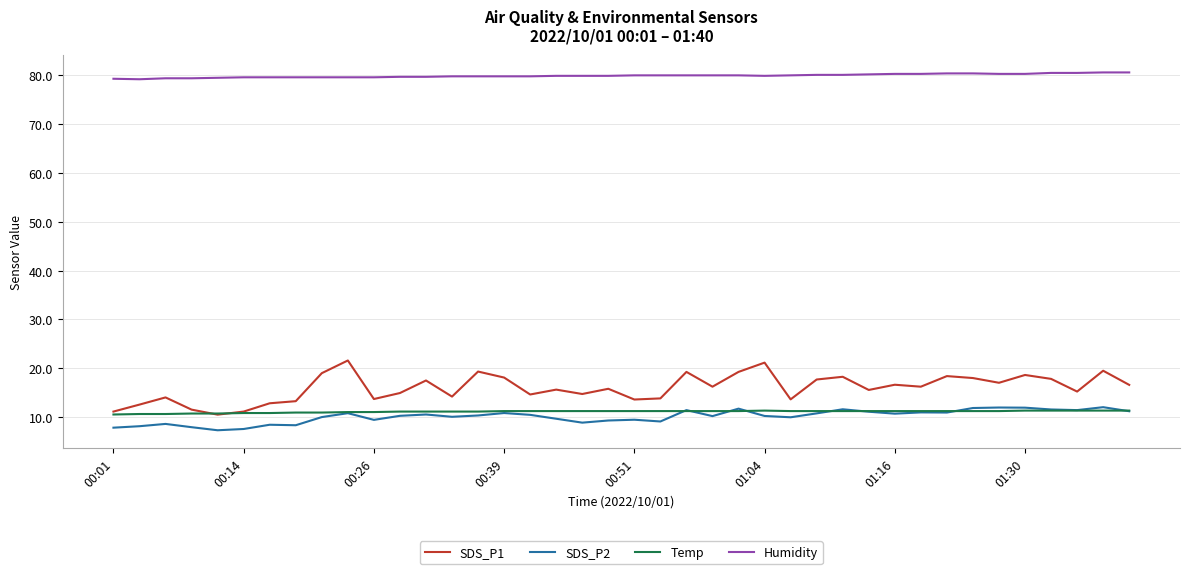

What are all the series names shown in the legend?

SDS_P1, SDS_P2, Temp, Humidity